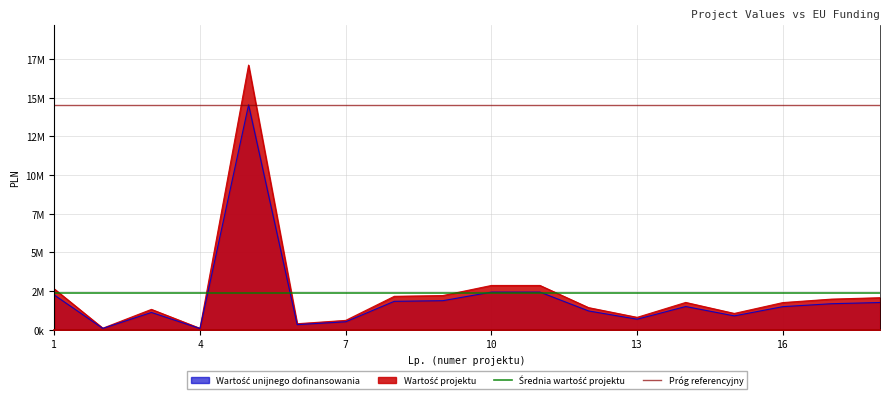

What is the lowest value of the Próg referencyjny series?

14544622.0